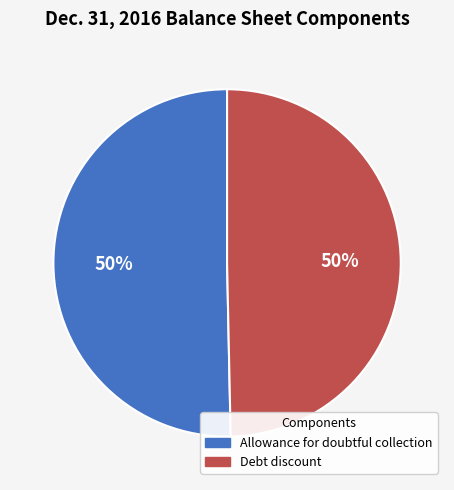

To the nearest percent, what is the average slice percentage?

50%